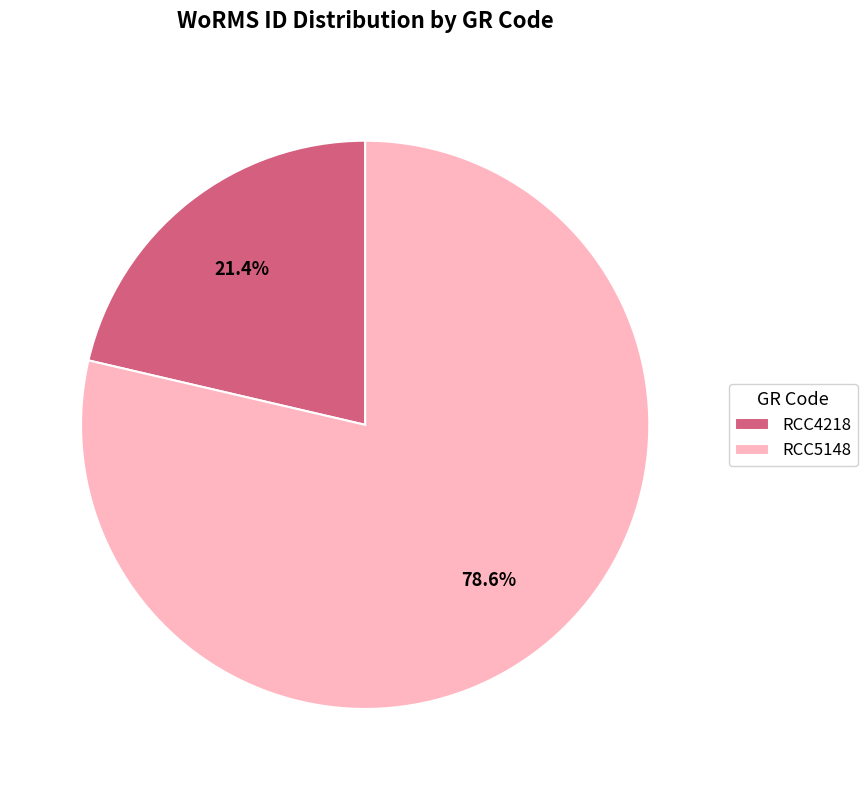

Is it true that RCC4218 is 33% of the pie?

False